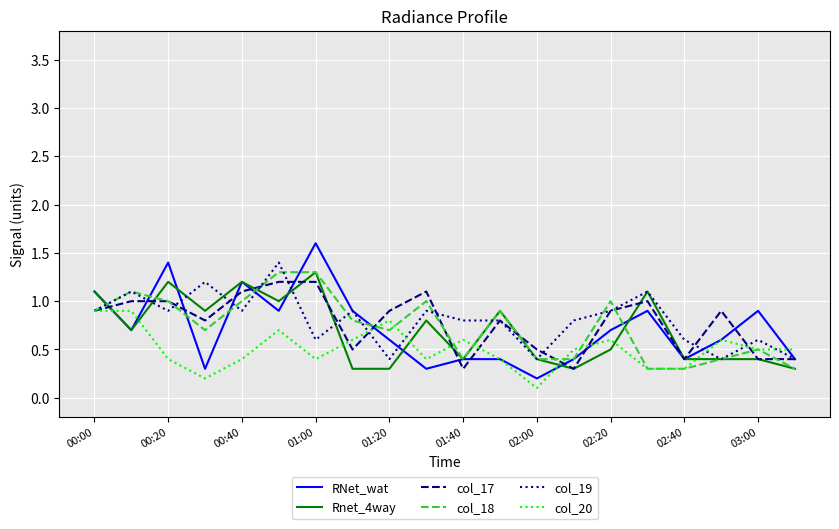

Which series has the largest range (max minus min)?

RNet_wat